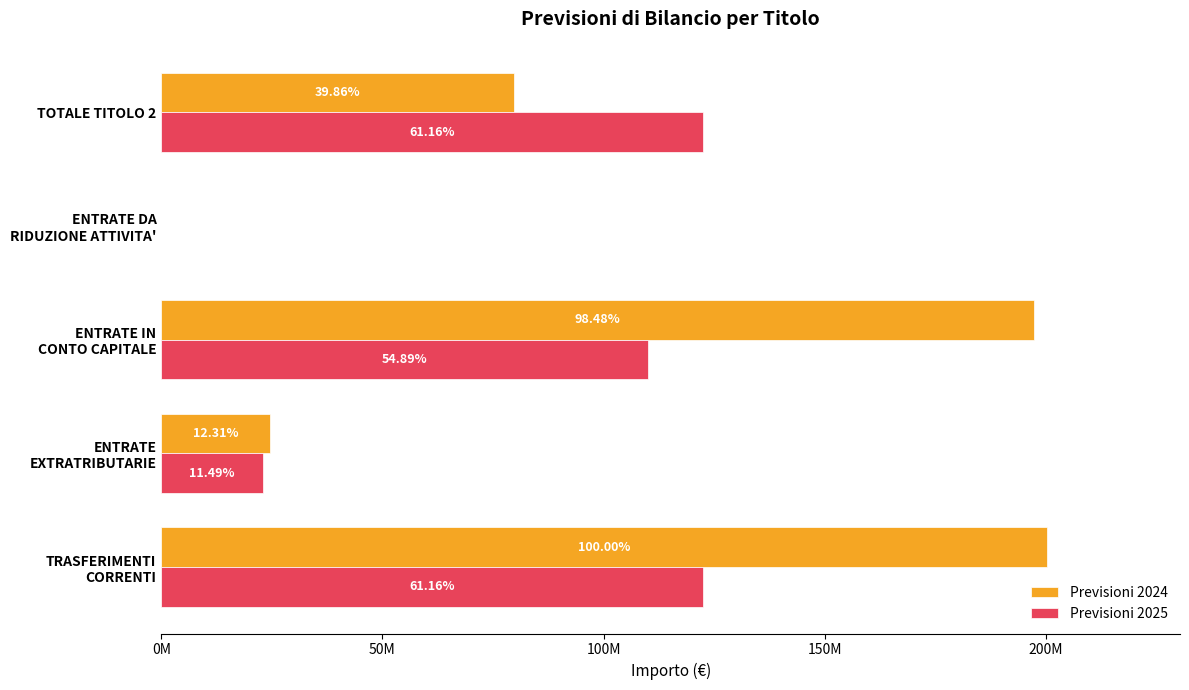

What are all the series names shown in the legend?

Previsioni 2024, Previsioni 2025